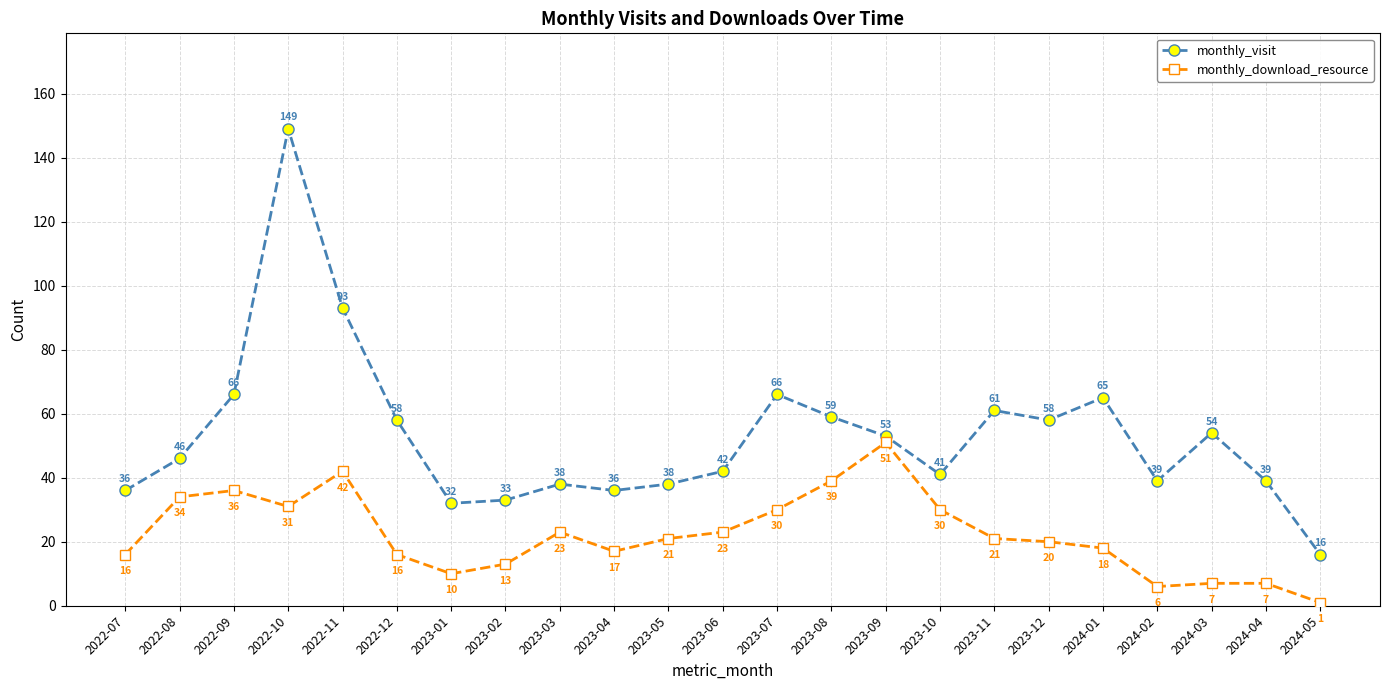

At how many categories does at least one series exceed 45?

12